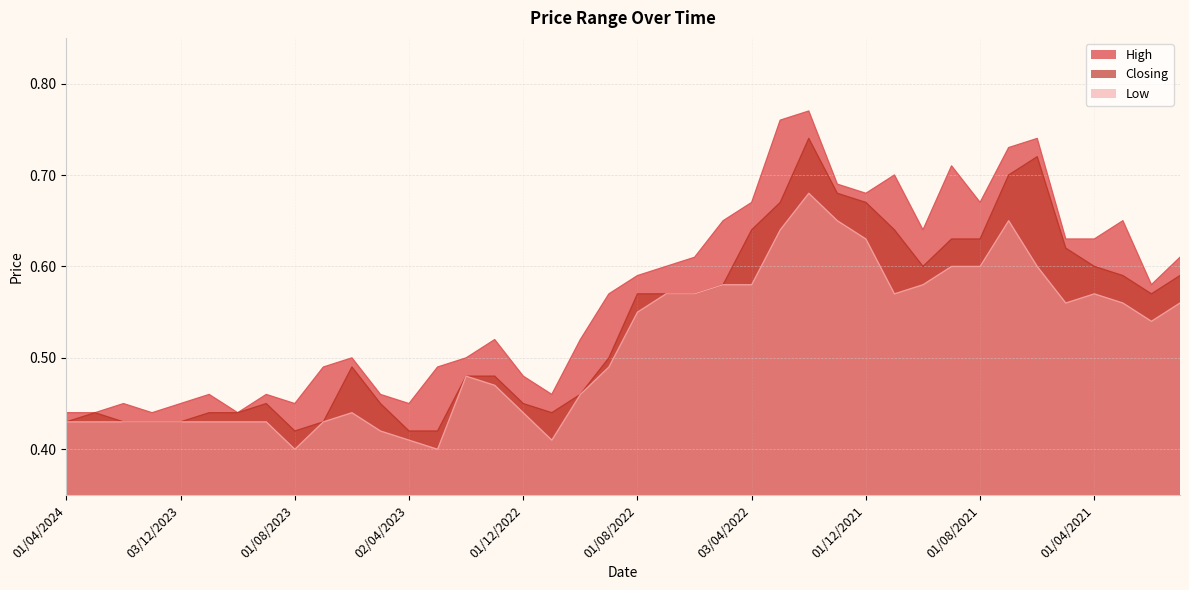

True or false: Closing and Low cross at least once.

False